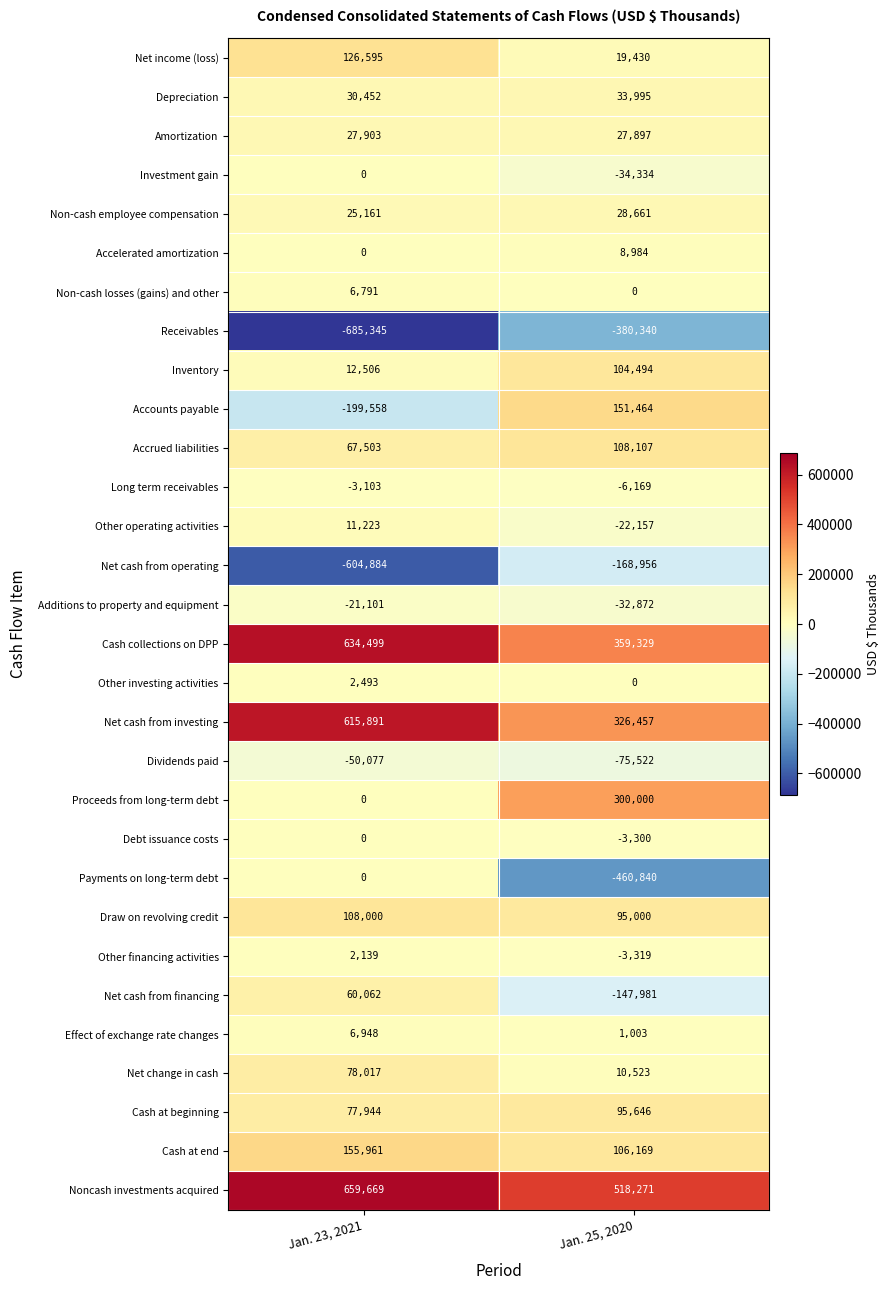

Count the number of categories in the chart.

2